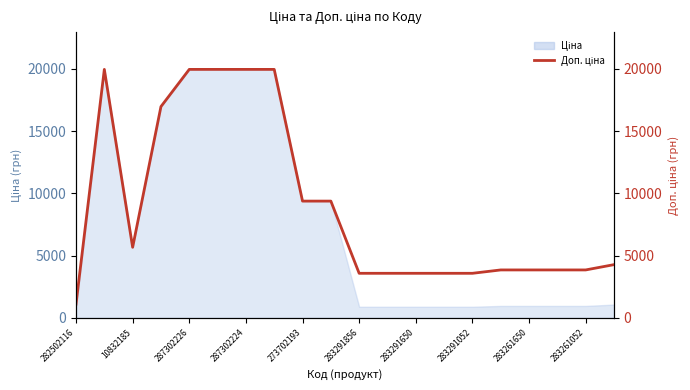

True or false: the data shows 6230.8 at 15.

False